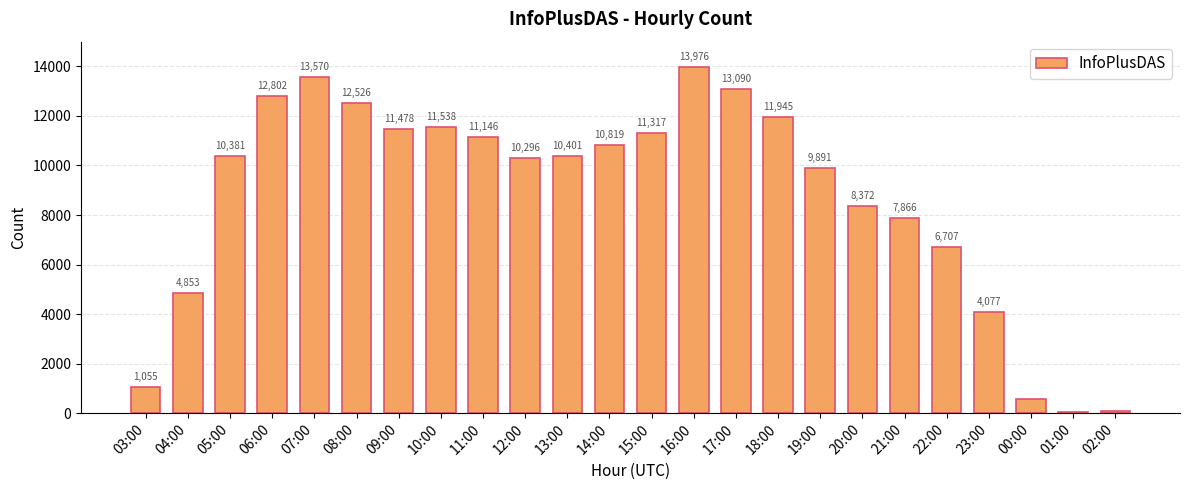

Between 23:00 and 04:00, which is larger?

04:00